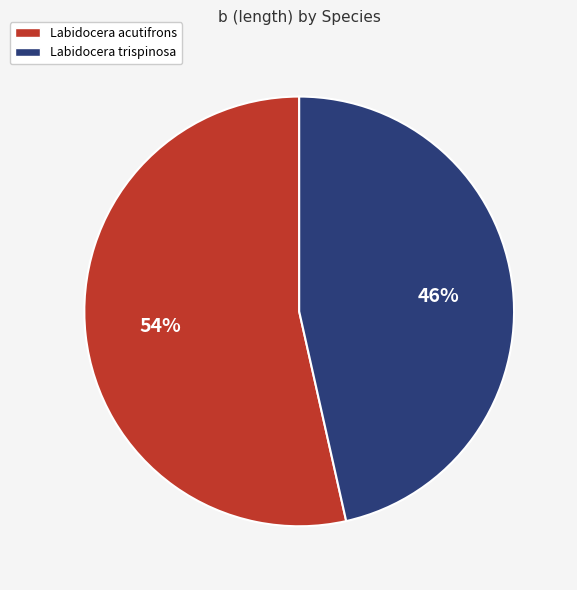

Which has a higher value, Labidocera acutifrons or Labidocera trispinosa?

Labidocera acutifrons